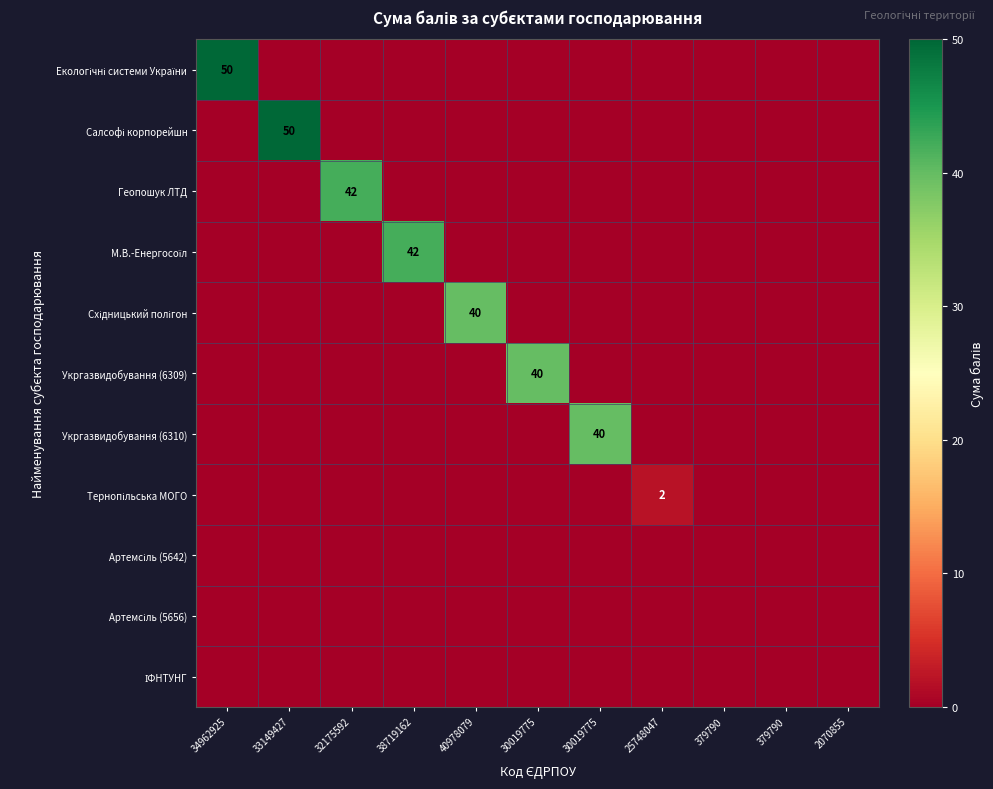

Count the number of data series in this chart.

11